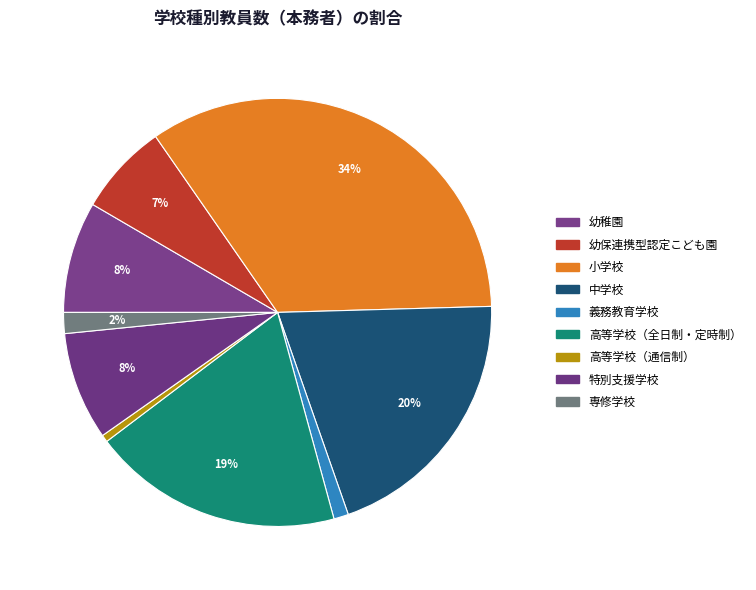

What is the change in value from 幼保連携型認定こども園 to 中学校?

+2753